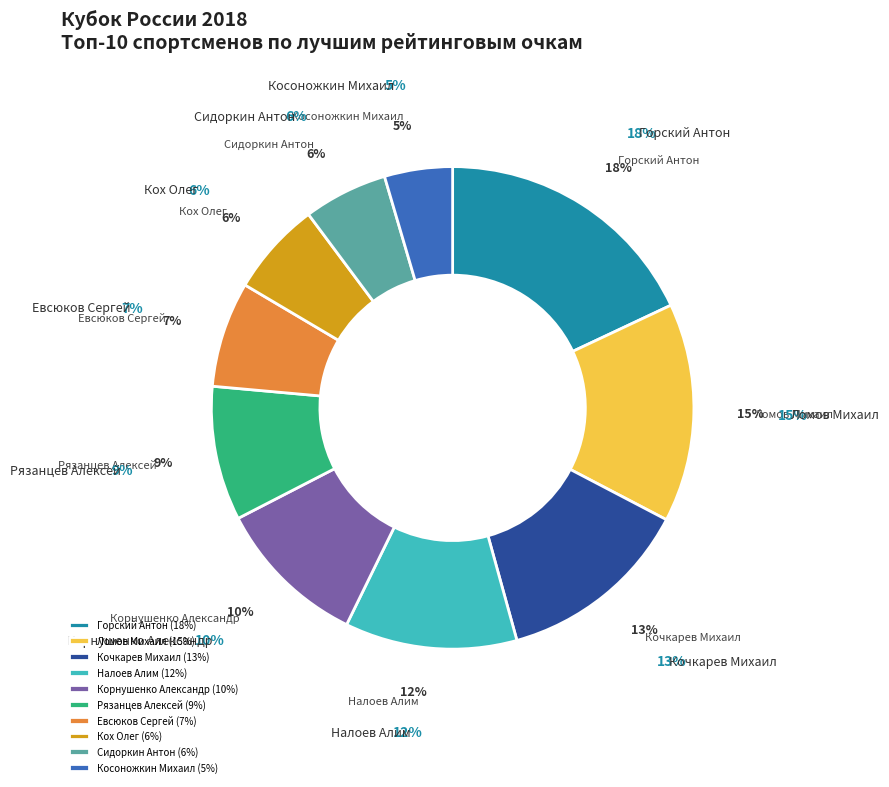

To the nearest percent, what is the difference between the largest and smallest slice percentages?

13%